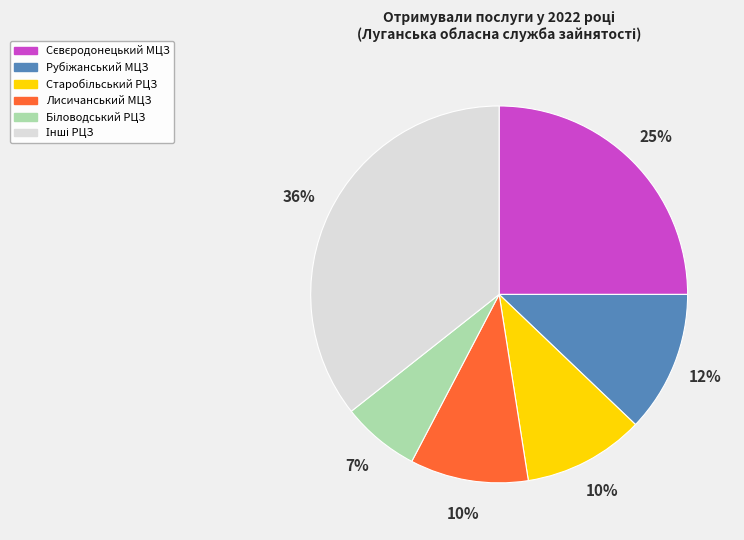

How many segments does this pie chart have?

6